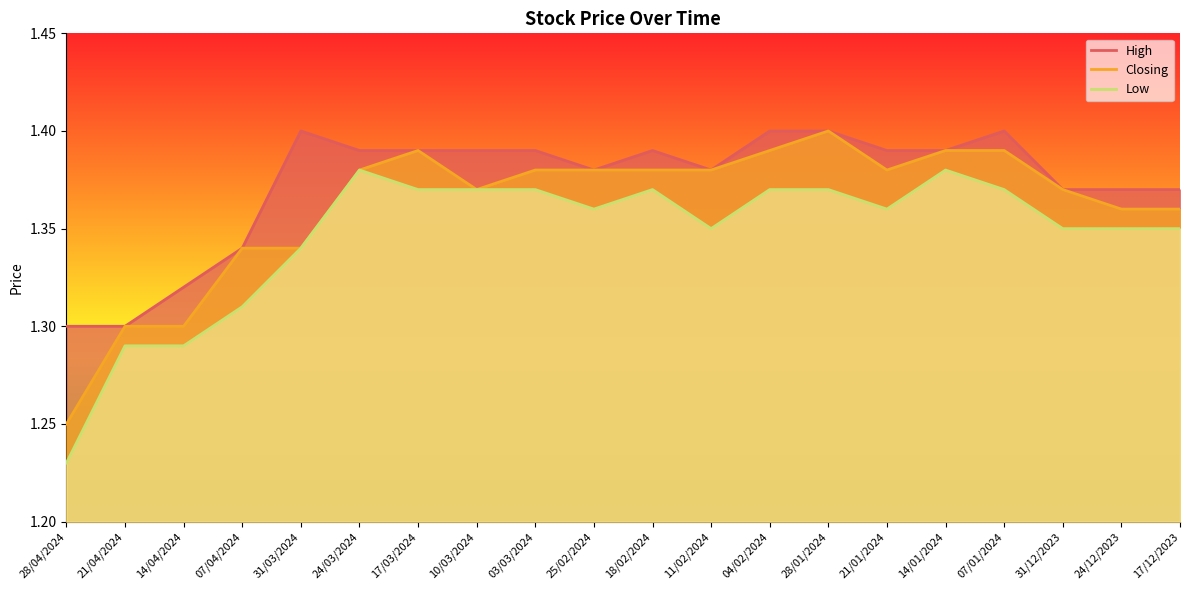

At which category is the sum across all series the highest?

28/01/2024